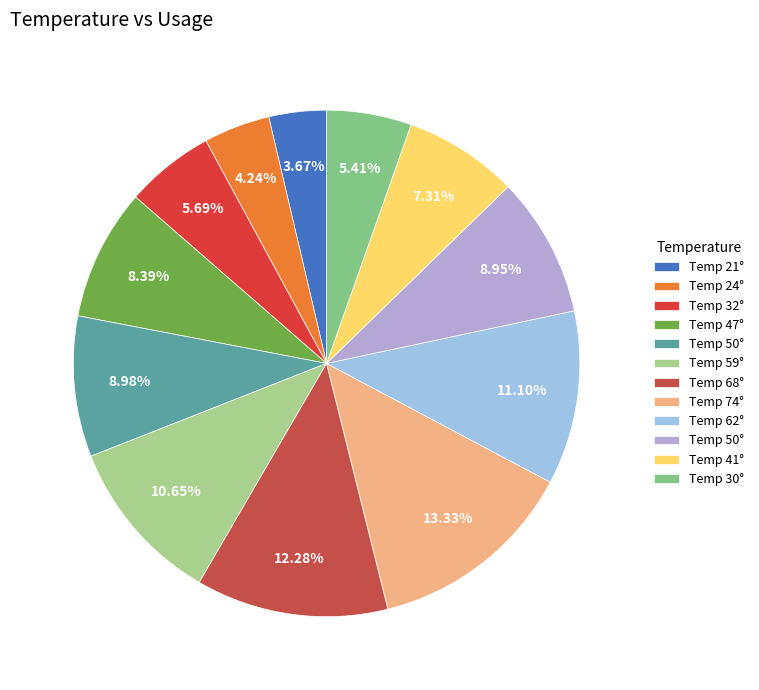

Count the number of slices in the pie.

12